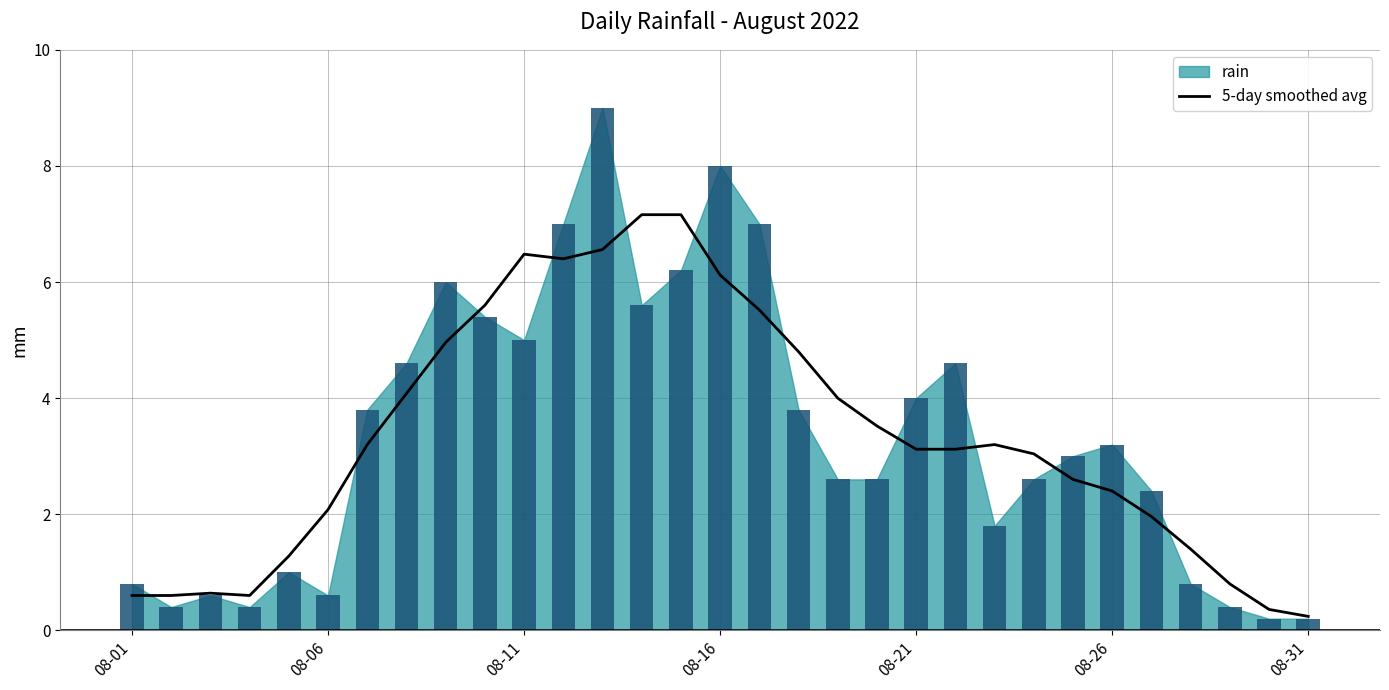

How many bars are there in total?

31